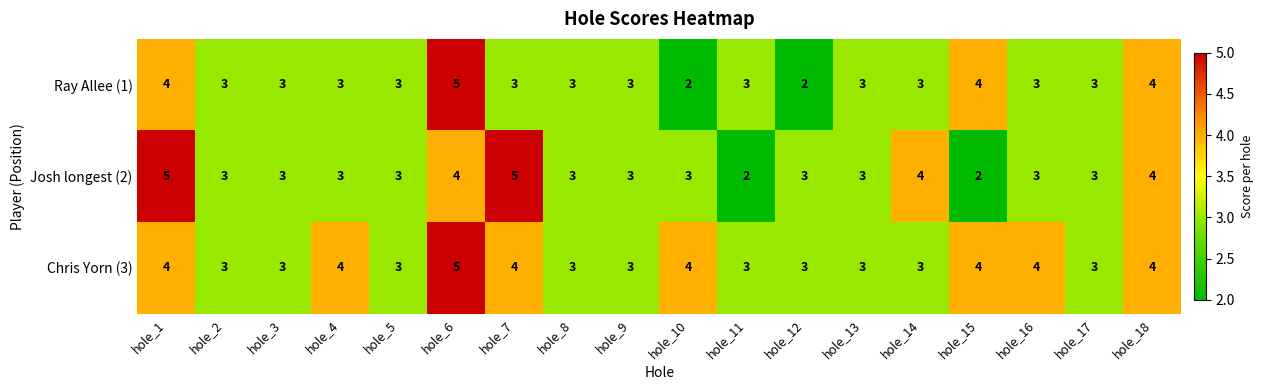

The value of Chris Yorn (3) at hole_1 is 6. True or false?

False